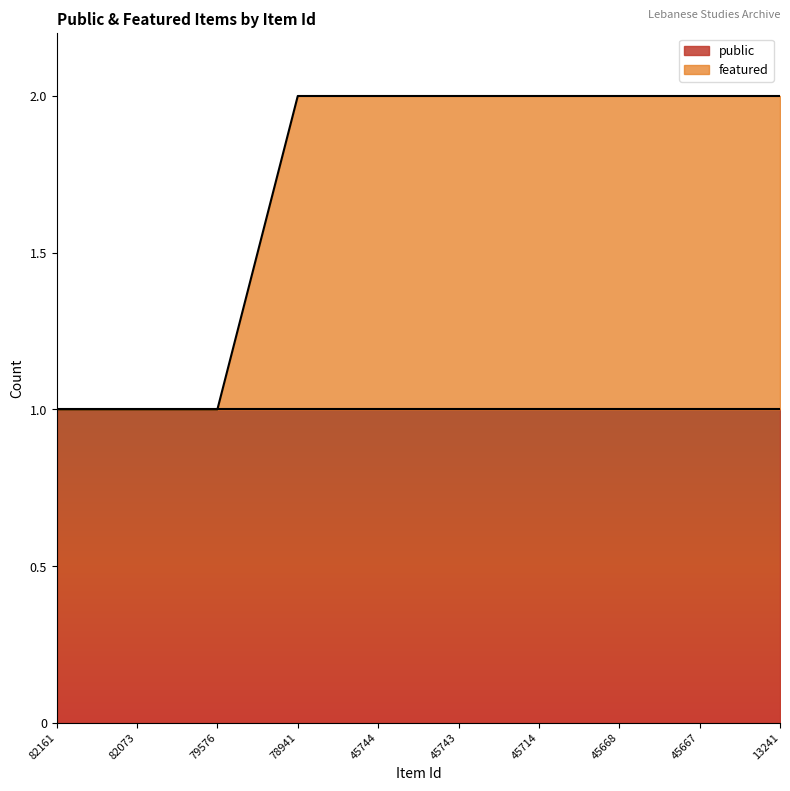

What is the sum of all values?

17